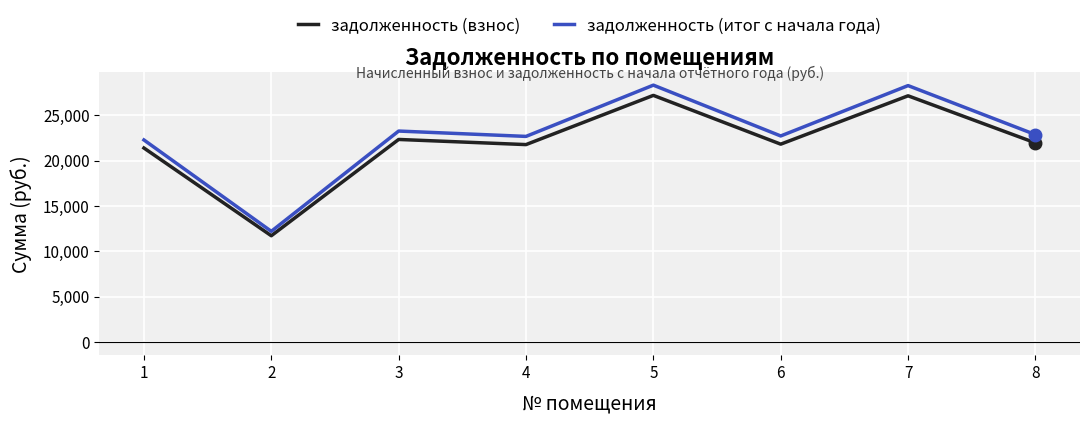

True or false: задолженность (итог с начала года) has a value of 22851.7 at 8.

True